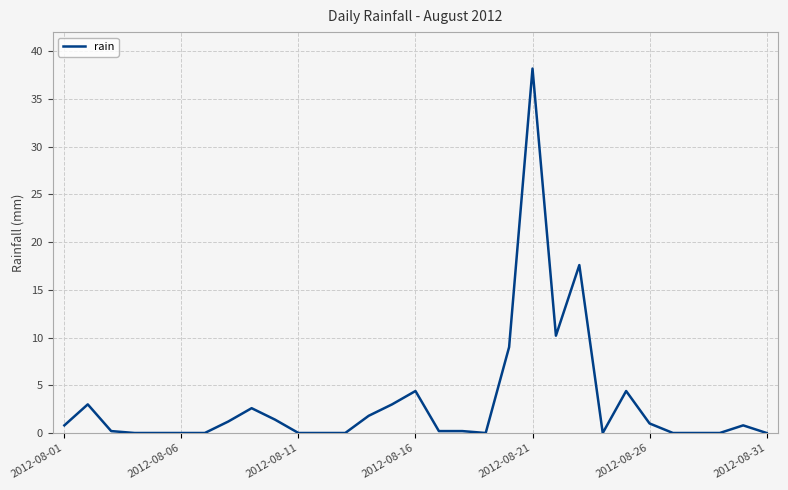

What is the difference between the maximum and minimum values?

38.2